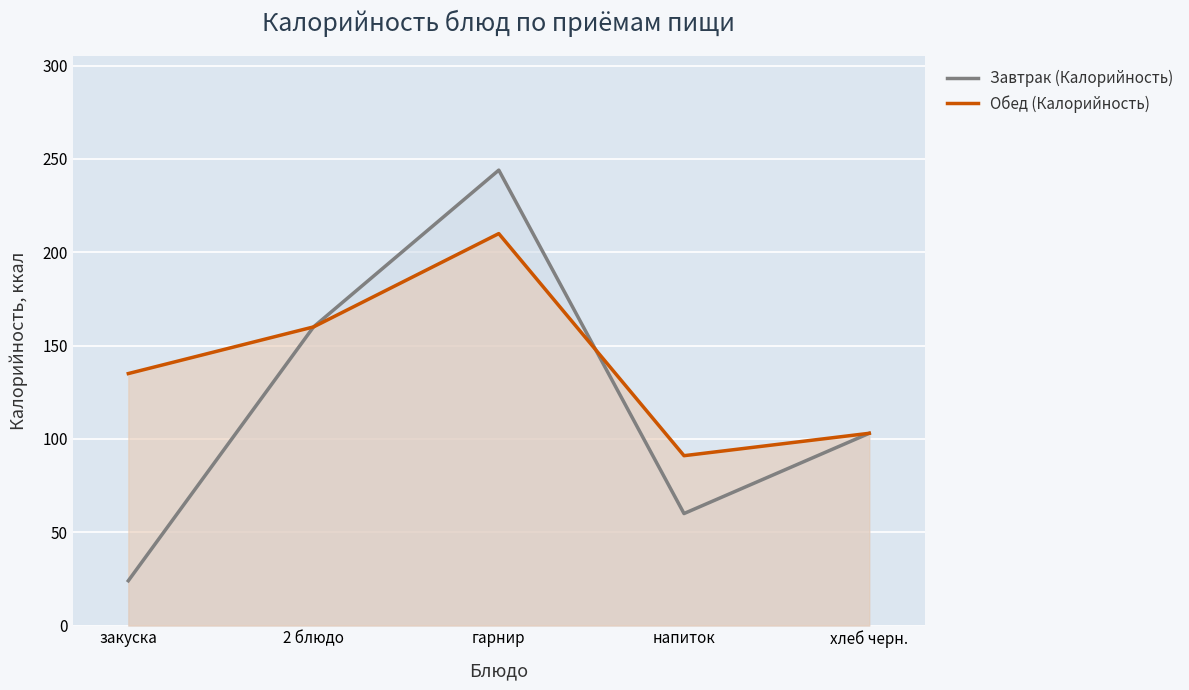

What is the difference between the maximum and minimum values in the Обед (Калорийность) series?

119